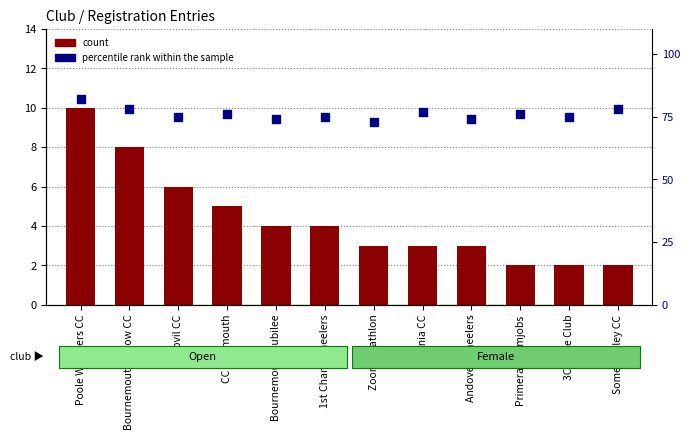

What are all the series names shown in the legend?

count, percentile rank within the sample